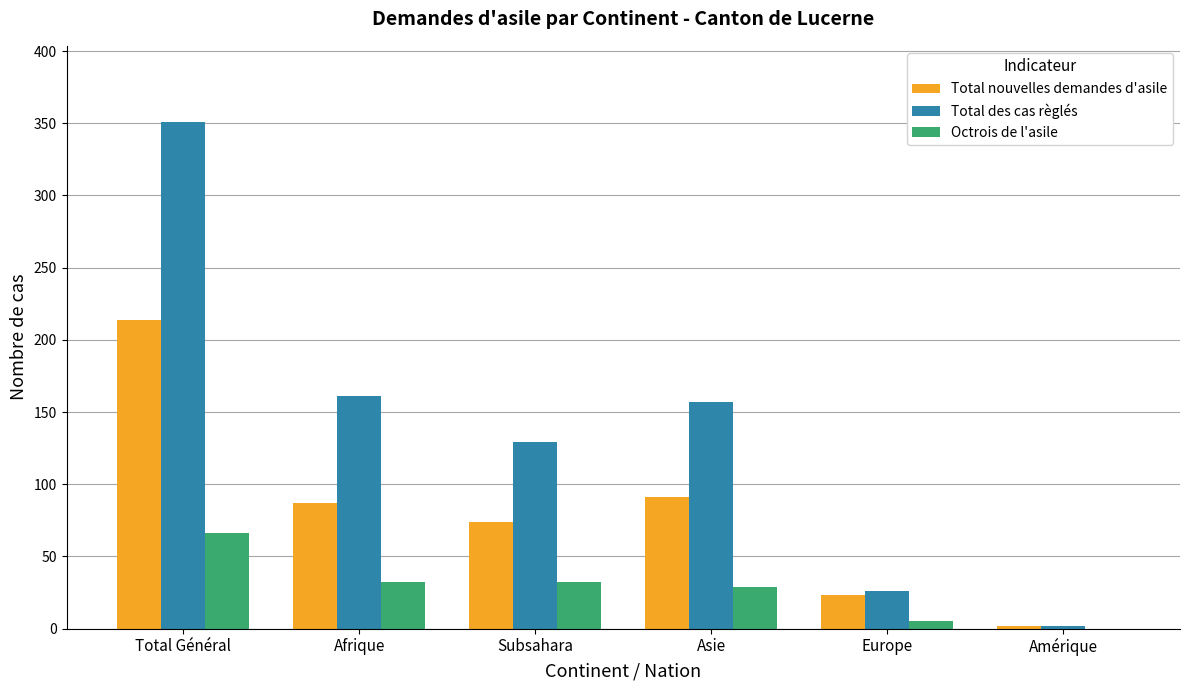

Are the bars grouped side by side (vs. stacked)?

Yes